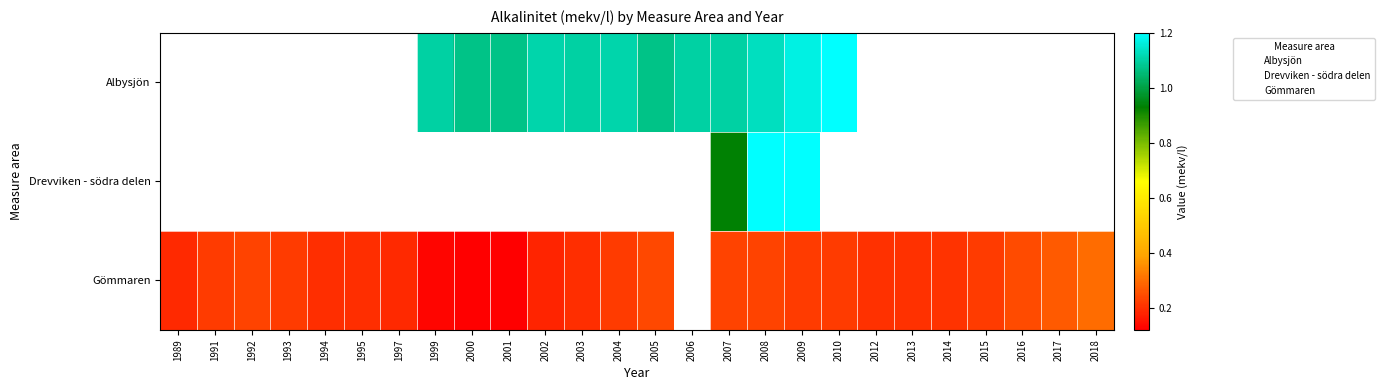

What is the spread (max minus min) of values at 2009?

1.0